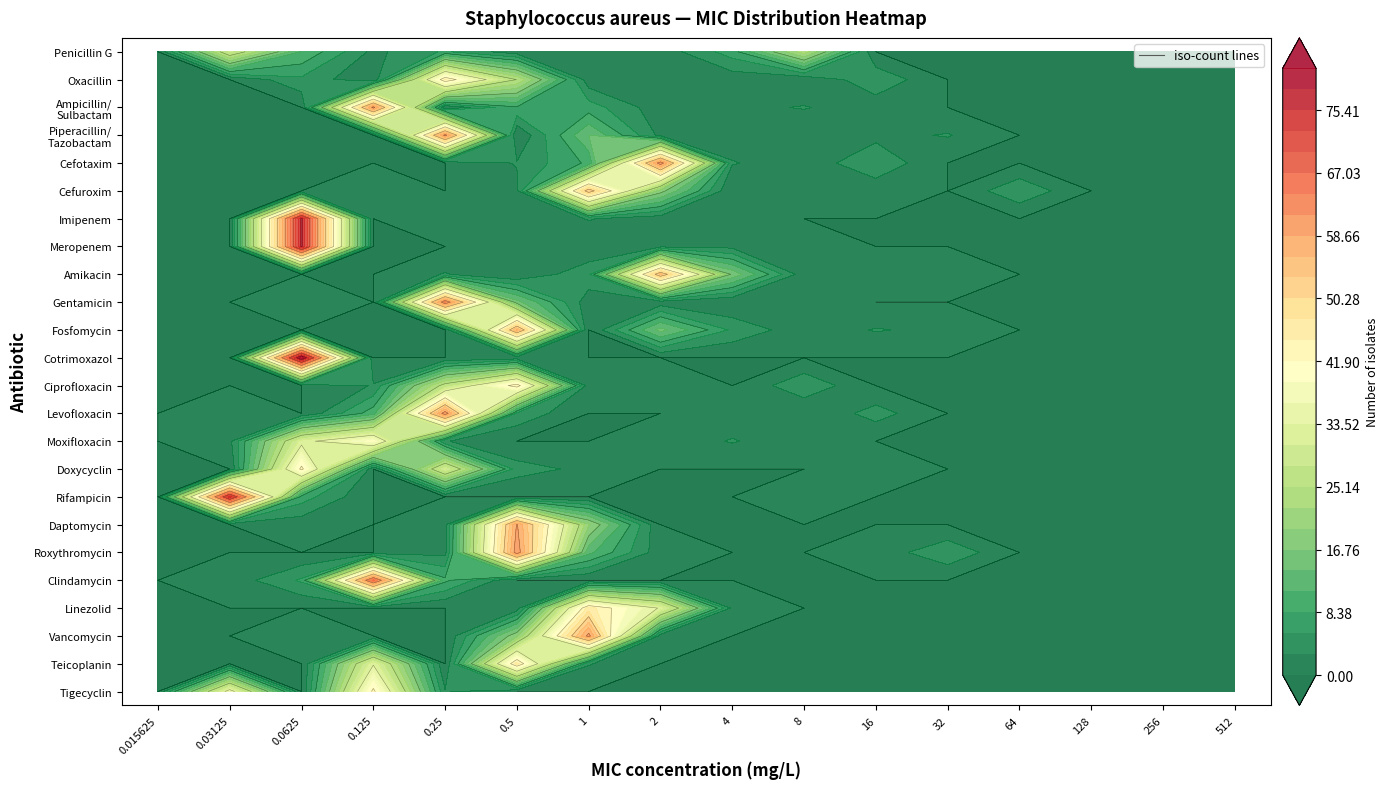

How many categories are shown in the chart?

16